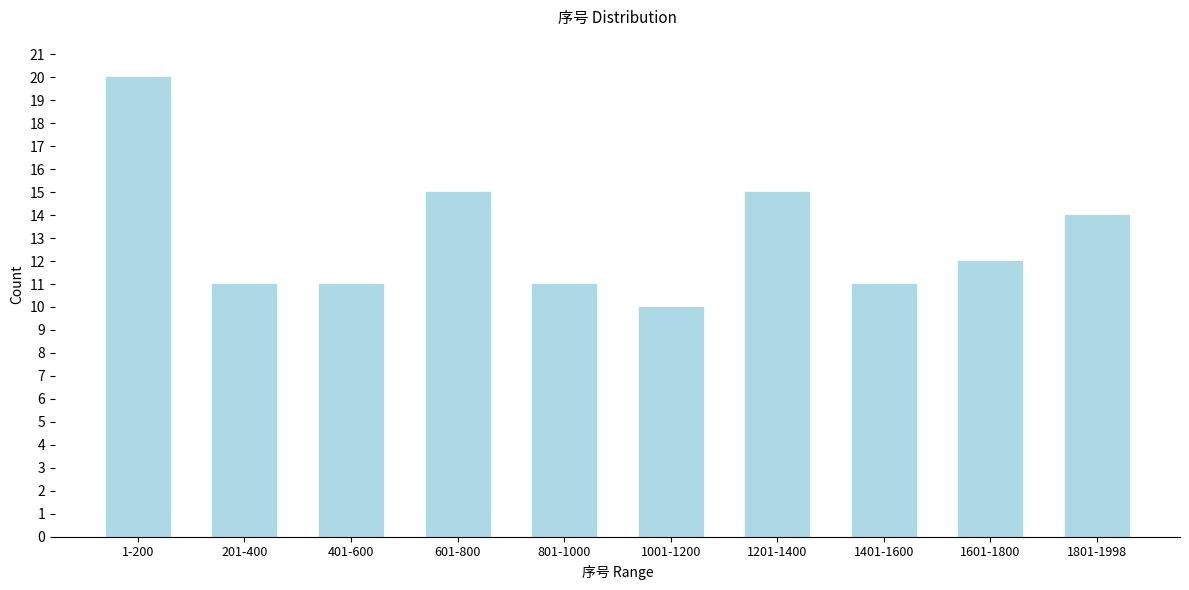

Reading left to right, list all the values displayed in this chart.

1-200=20	201-400=11	401-600=11	601-800=15	801-1000=11	1001-1200=10	1201-1400=15	1401-1600=11	1601-1800=12	1801-1998=14